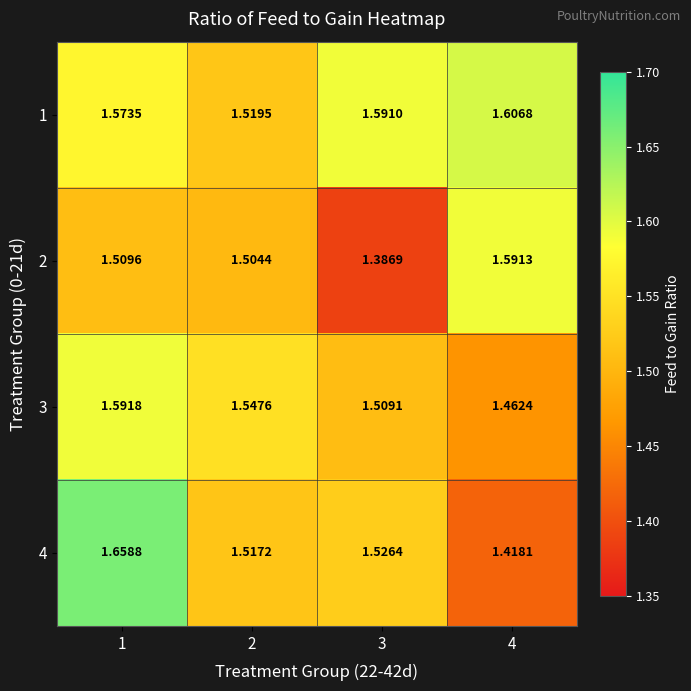

Which series has the largest range (max minus min)?

4